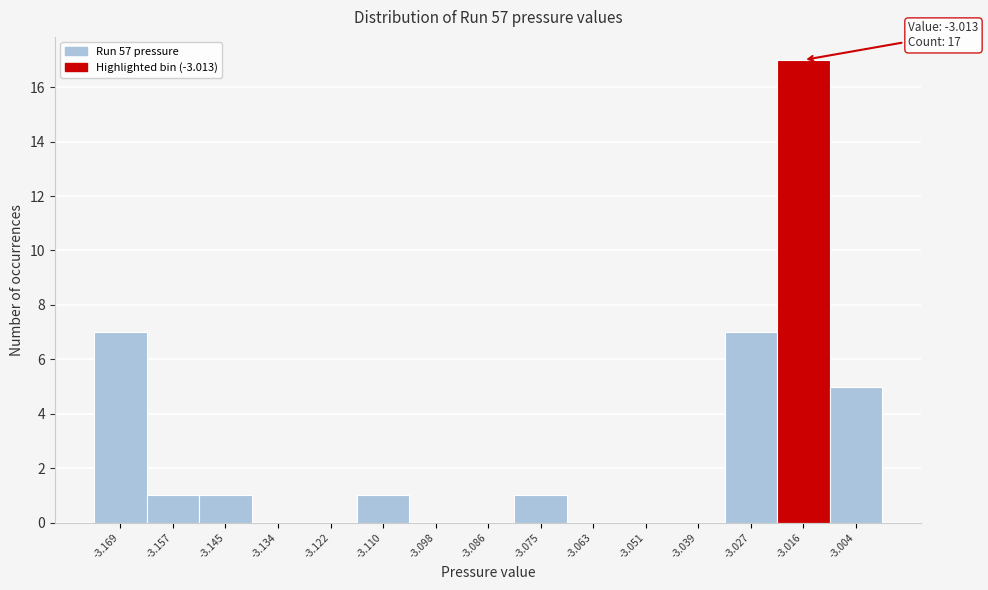

Reading left to right, what are all the values shown in this chart?

-3.169=7	-3.157=1	-3.145=1	-3.134=0	-3.122=0	-3.110=1	-3.098=0	-3.086=0	-3.075=1	-3.063=0	-3.051=0	-3.039=0	-3.027=7	-3.016=17	-3.004=5